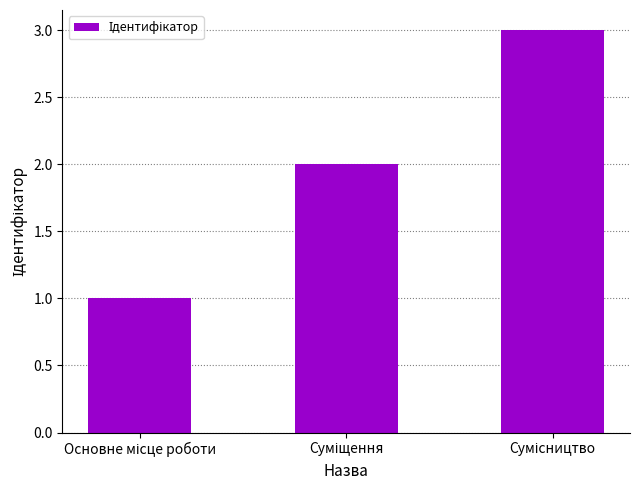

What is the greatest value displayed?

3